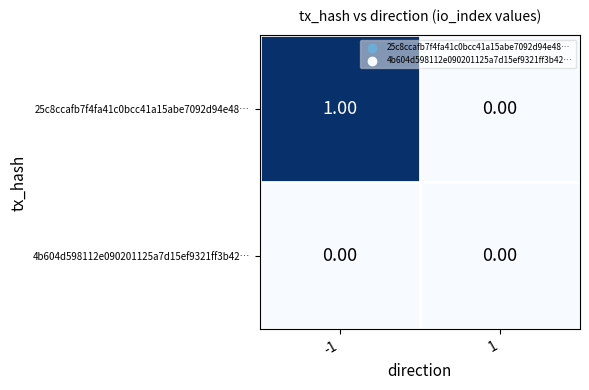

Rank the series at -1 from lowest to highest value.

4b604d598112e090201125a7d15ef9321ff3b42…, 25c8ccafb7f4fa41c0bcc41a15abe7092d94e48…